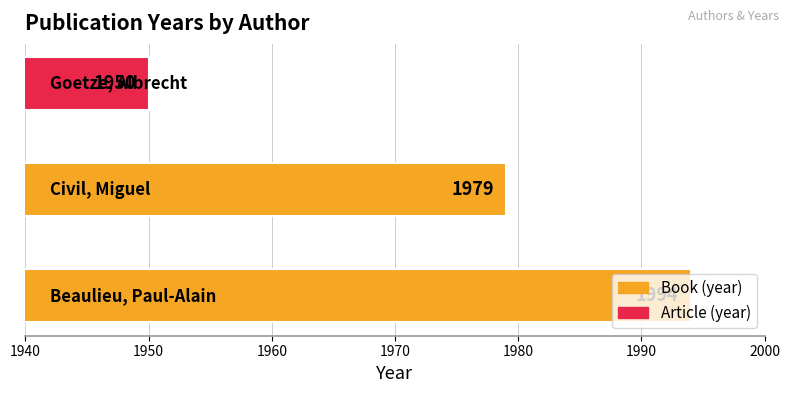

What is the maximum value shown in the chart?

1994